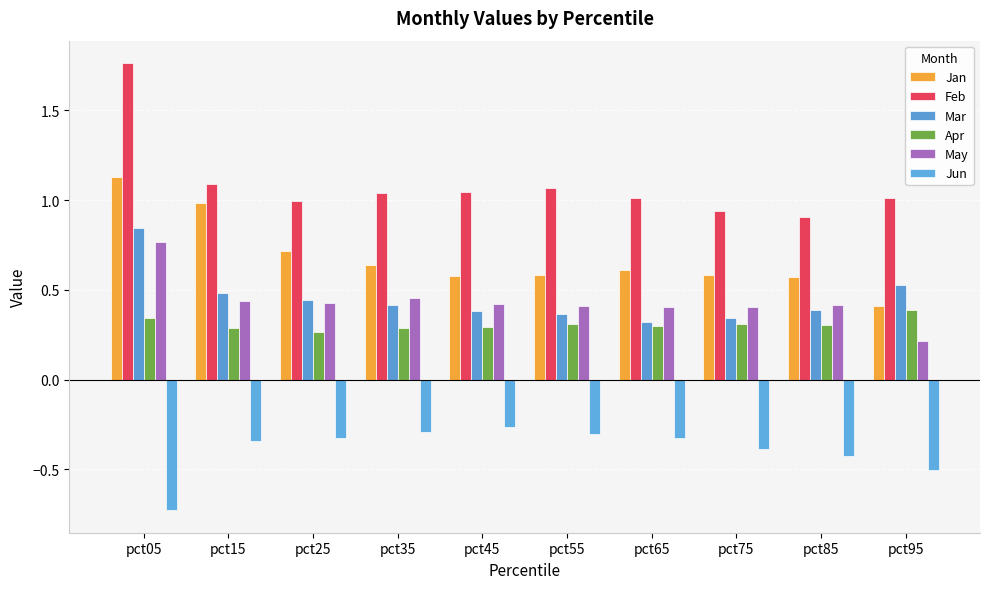

What is the value of the Apr bar at the 7th from the left?

0.3